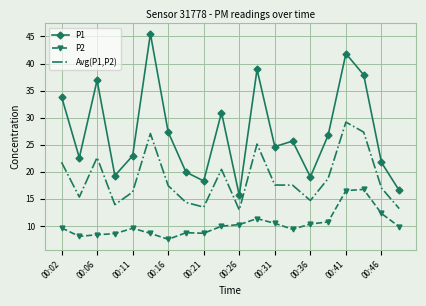

List the series in order of their peak value, highest first.

P1, Avg(P1,P2), P2